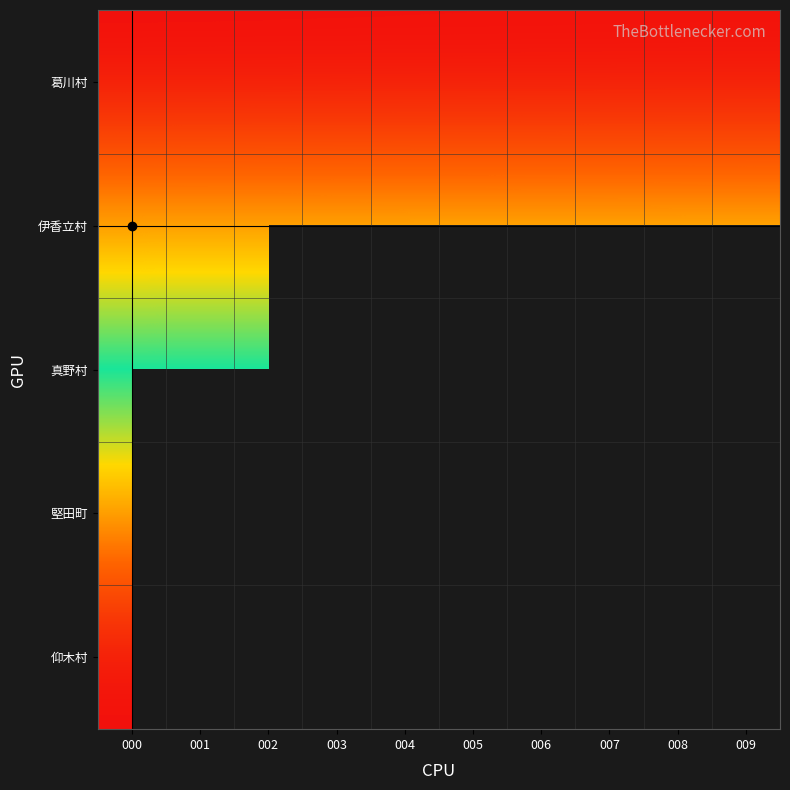

The value of 葛川村 at 005 is 0.0. True or false?

False